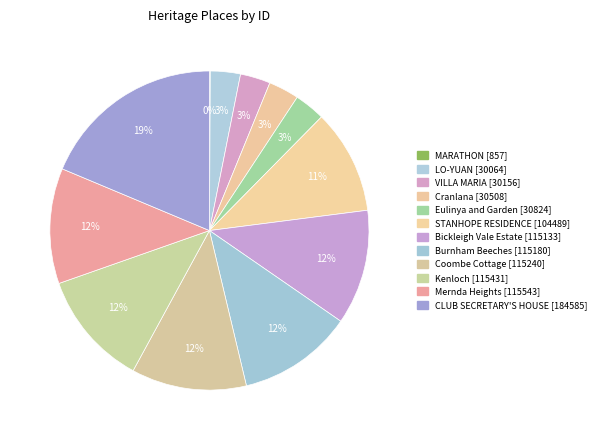

To the nearest percent, what portion does CLUB SECRETARY'S HOUSE [184585] represent?

19%